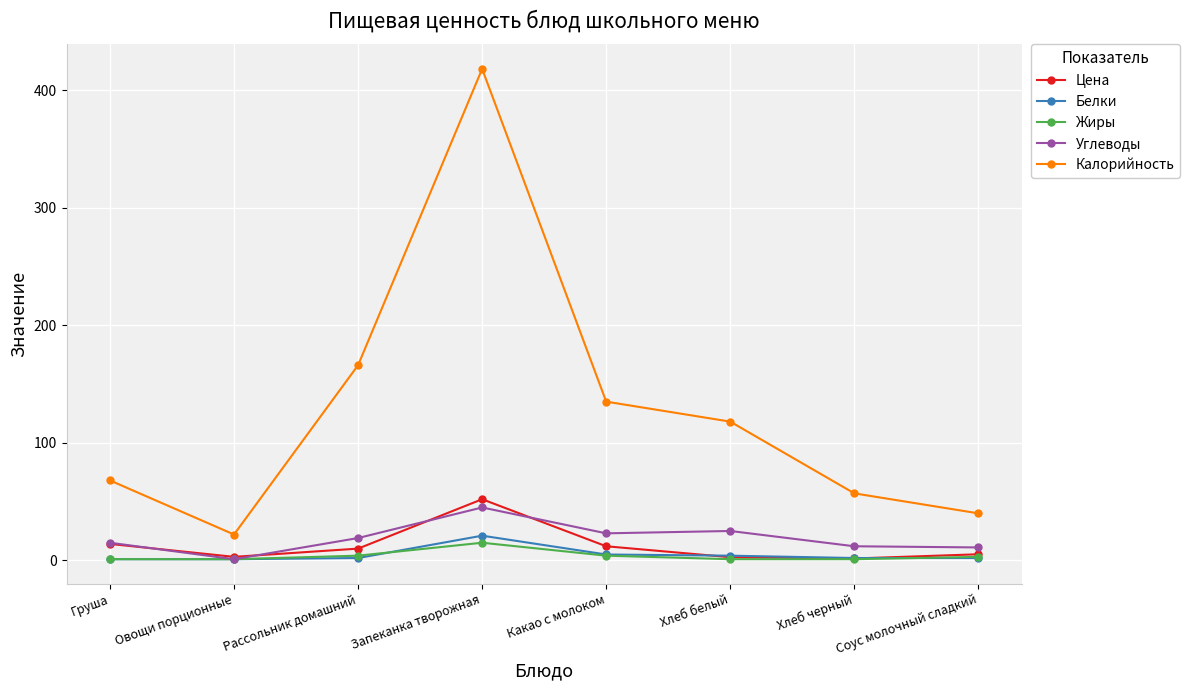

Read the Калорийность value at Хлеб черный.

57.0